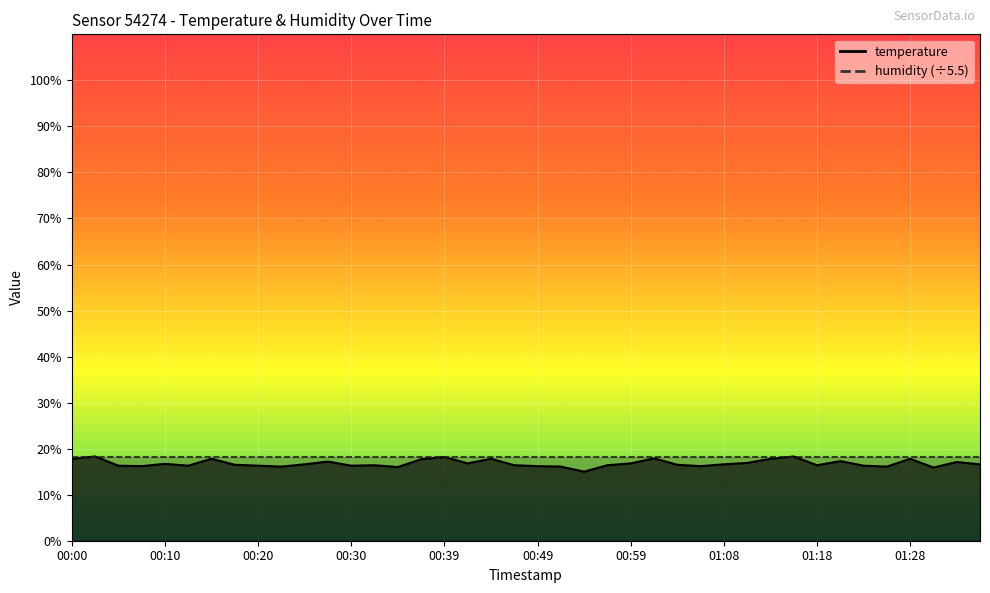

What is the sum of all values?

671.9